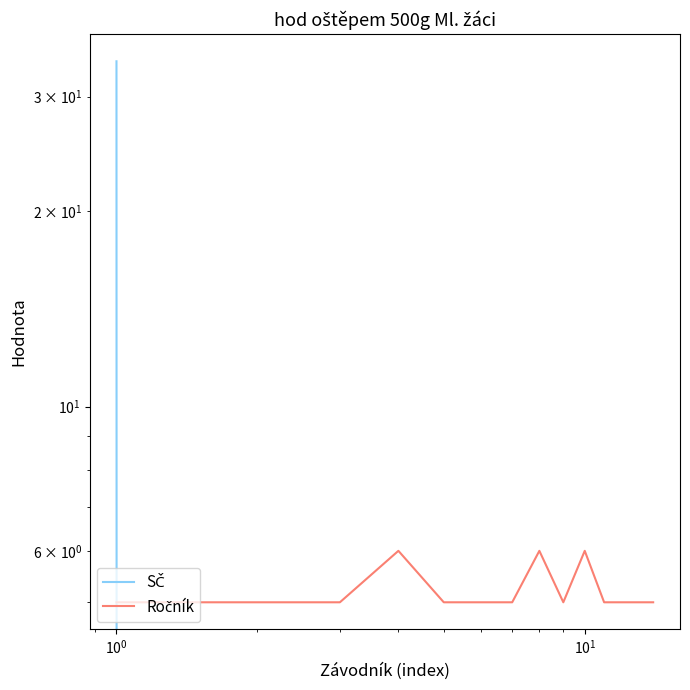

What is the maximum value for SČ?

34